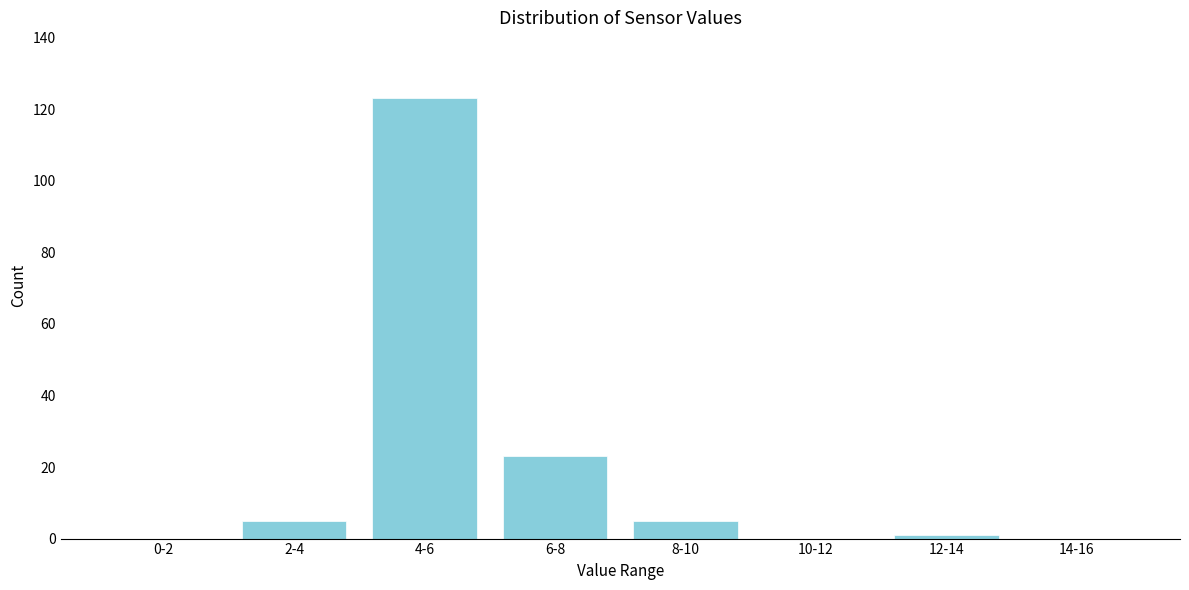

Reading right to left, what are all the values shown in this chart?

14-16=0	12-14=1	10-12=0	8-10=5	6-8=23	4-6=123	2-4=5	0-2=0